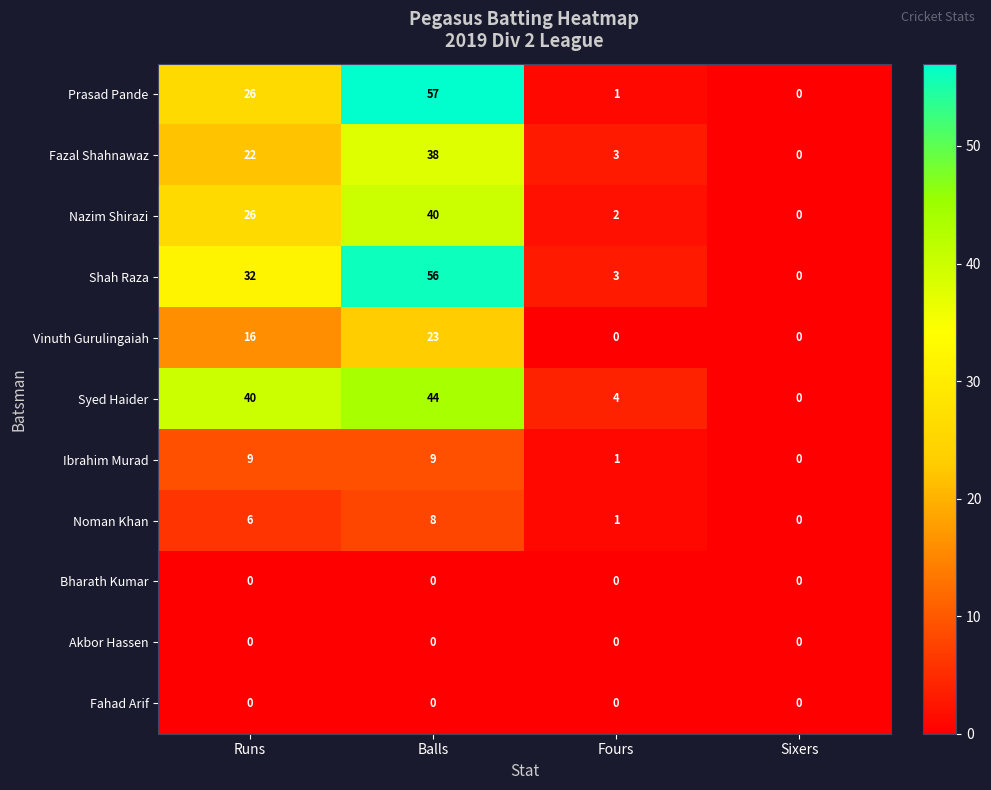

True or false: Prasad Pande has a value of 57 at Balls.

True